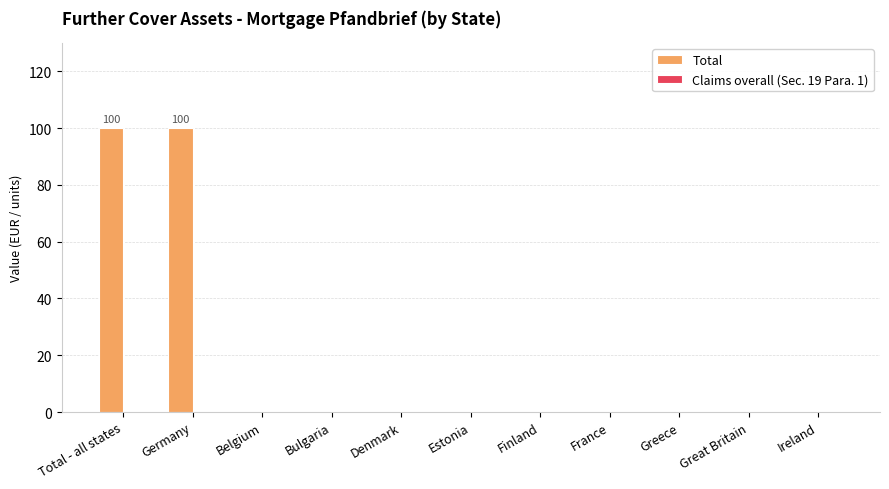

The value at Denmark is -43. True or false?

False